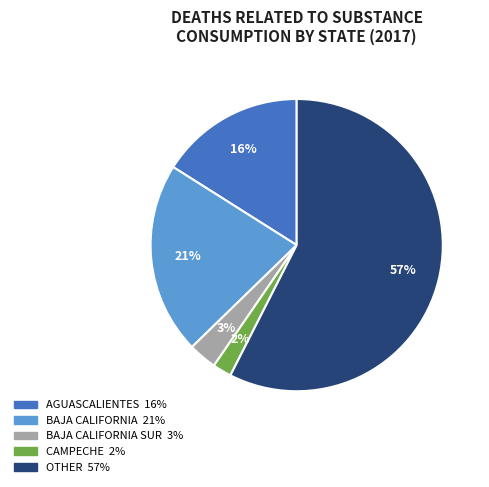

To the nearest percent, what is the average slice percentage?

20%